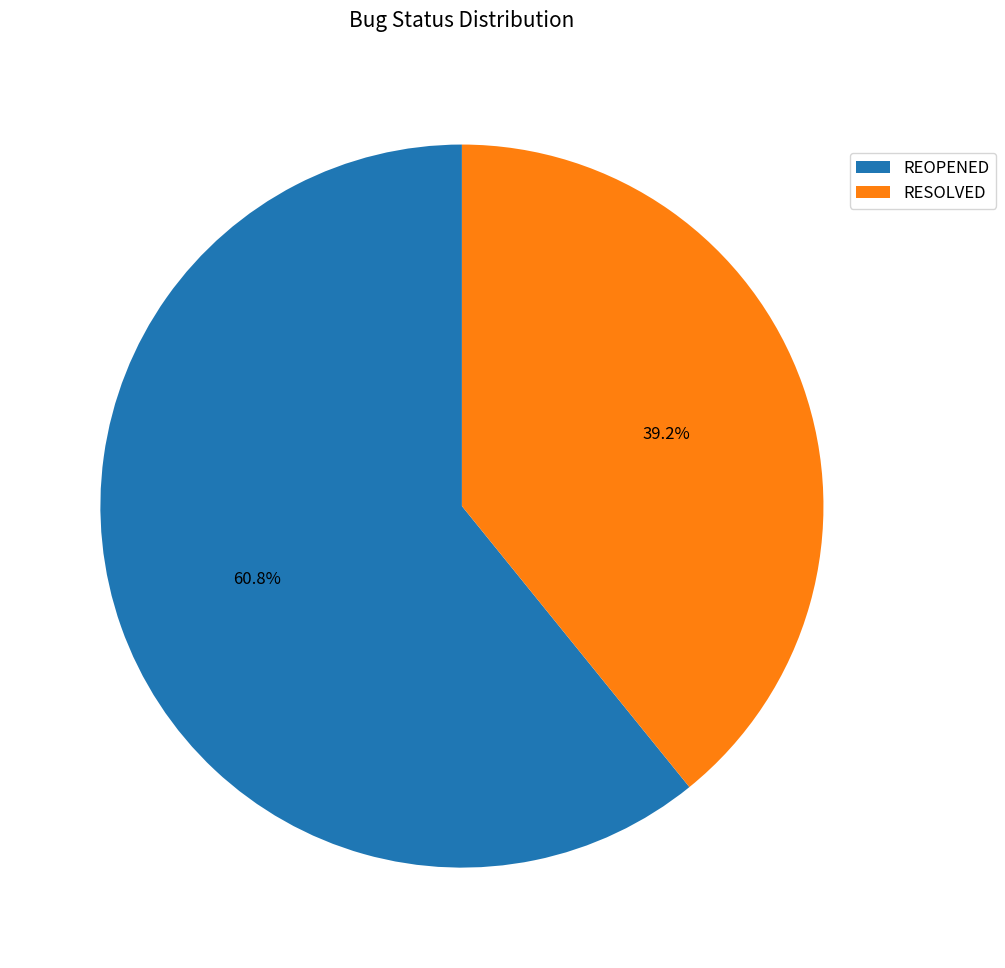

To the nearest percent, what is the difference between the largest and smallest slice percentages?

22%